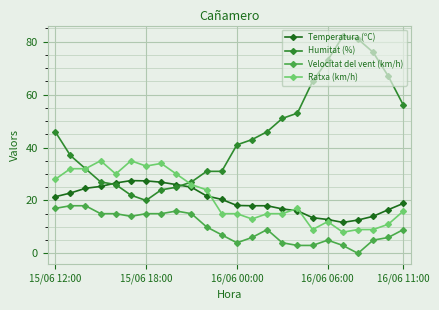

What is the maximum value shown in the chart?

82.0